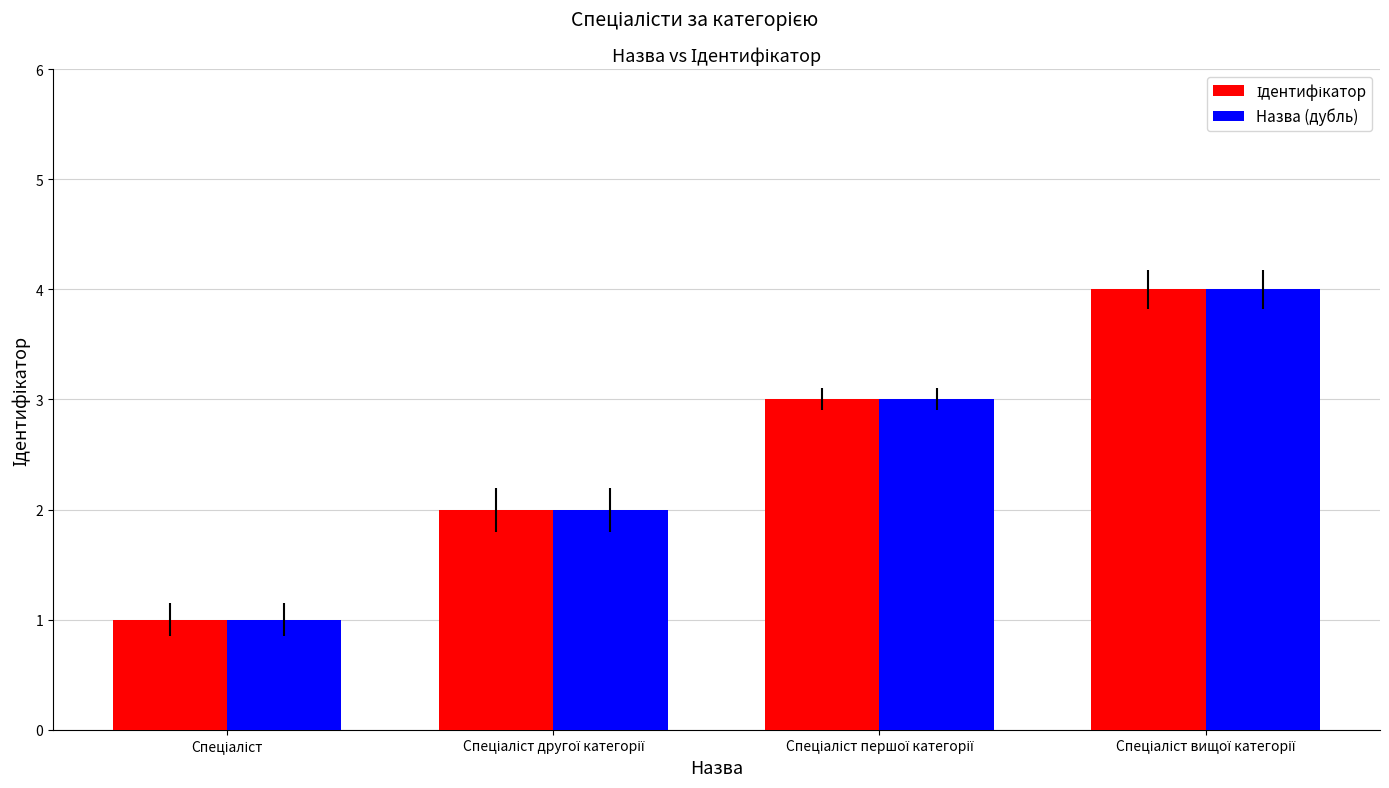

How many bars are there in each group?

2